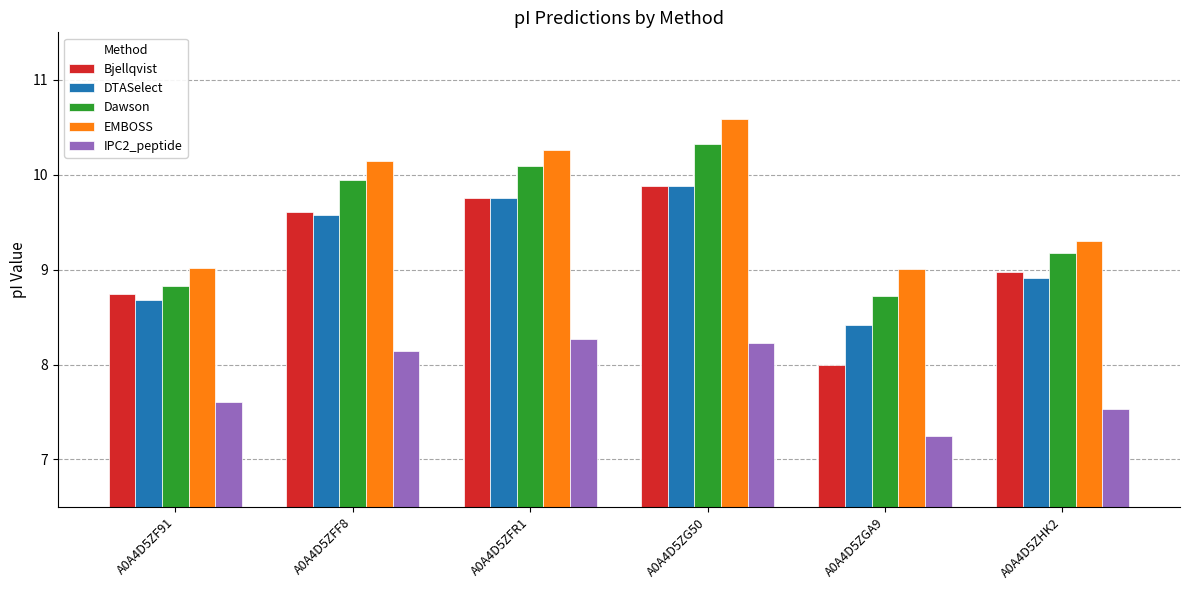

Read the IPC2_peptide value at A0A4D5ZFR1.

8.3